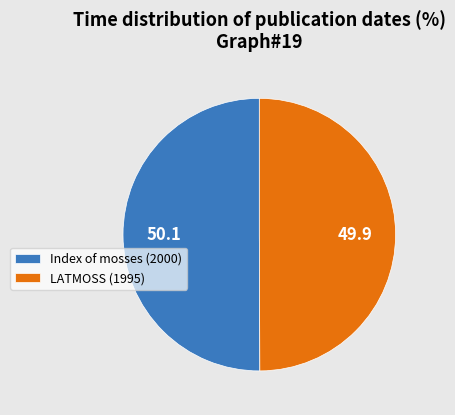

Approximately how many times larger is the value at LATMOSS (1995) compared to Index of mosses (2000)?

1.0